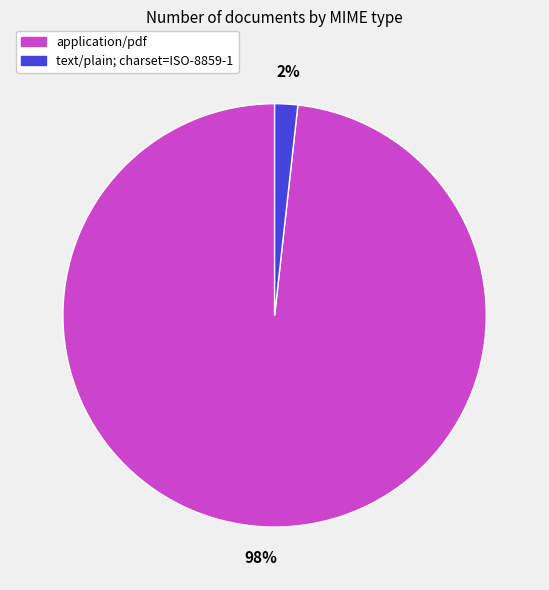

To the nearest percent, what portion does text/plain; charset=ISO-8859-1 represent?

2%